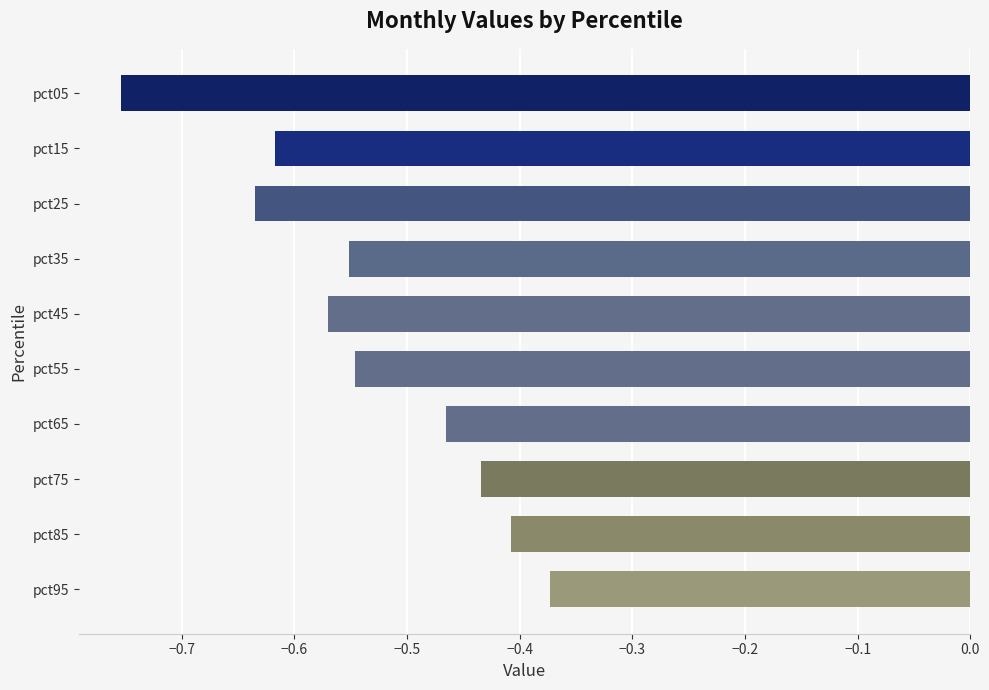

Count the number of categories in the chart.

10